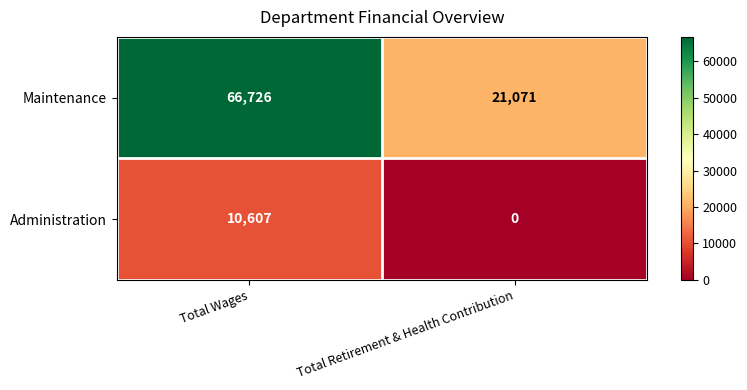

Reading left to right, list all the values displayed in this chart.

Maintenance: 66726	21071
Administration: 10607	0